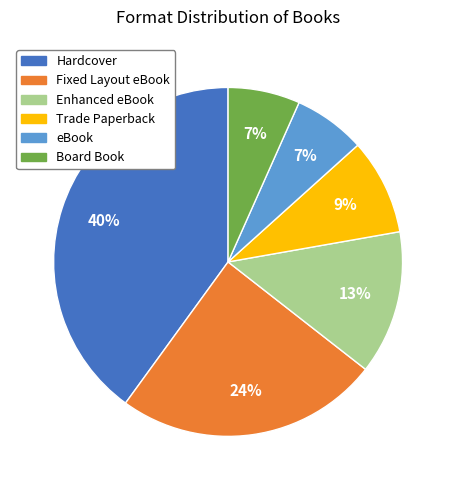

How many segments does this pie chart have?

6